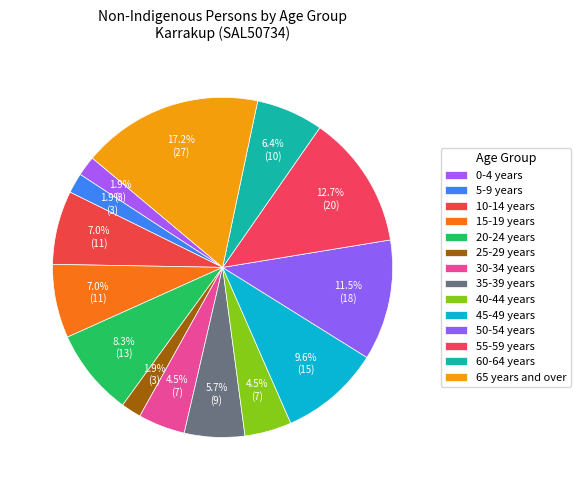

How many slices are in this pie chart?

14